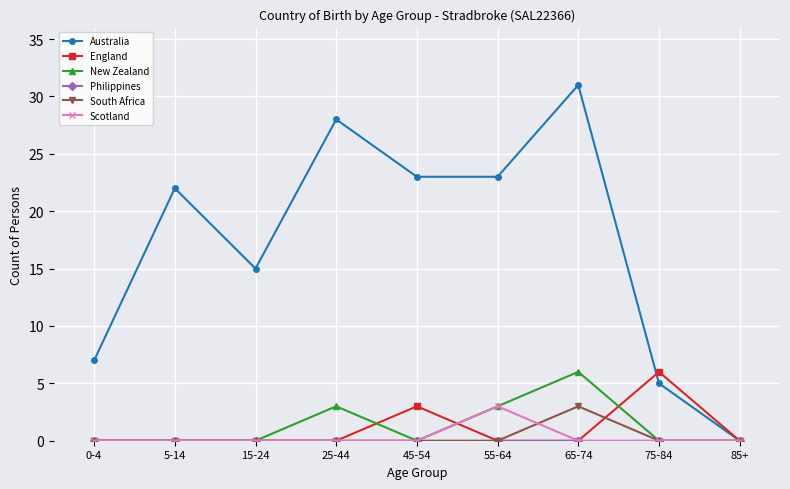

Is the value of New Zealand at 55-64 greater than the value of South Africa at 15-24?

Yes